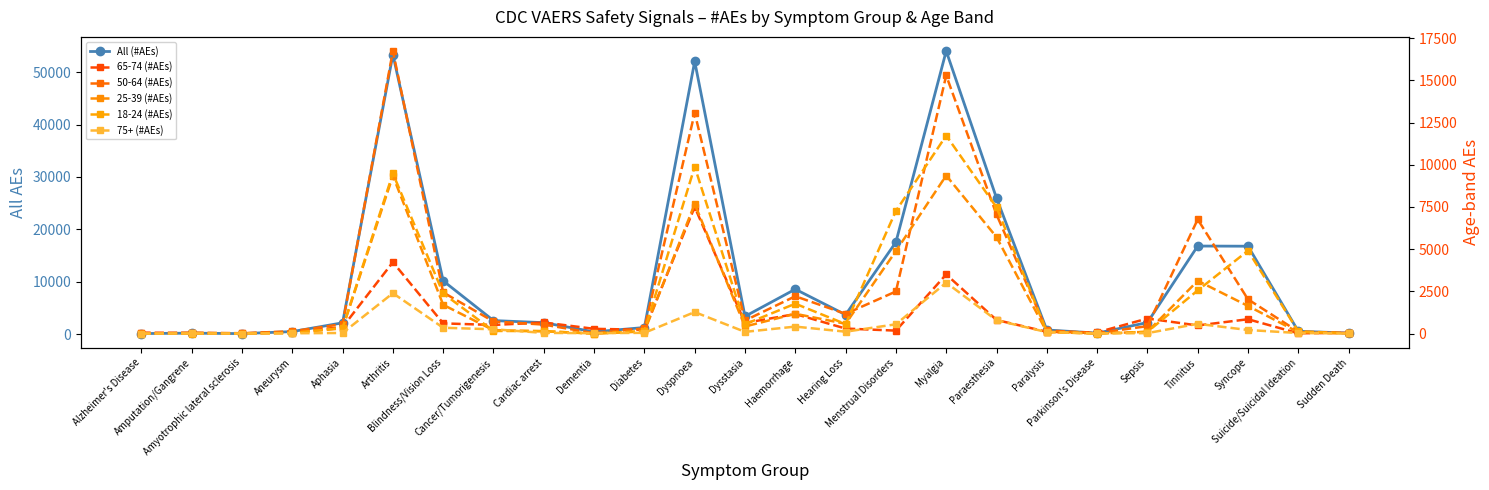

Reading left to right, what are all the values shown in this chart?

All (#AEs): Alzheimer's Disease=83	Amputation/Gangrene=162	Amyotrophic lateral sclerosis=72	Aneurysm=462	Aphasia=2136	Arthritis=53378	Blindness/Vision Loss=10146	Cancer/Tumorigenesis=2567	Cardiac arrest=2164	Dementia=403	Diabetes=1241	Dyspnoea=52076	Dysstasia=3370	Haemorrhage=8556	Hearing Loss=3677	Menstrual Disorders=17541	Myalgia=54051	Paraesthesia=25970	Paralysis=774	Parkinson's Disease=166	Sepsis=2188	Tinnitus=16801	Syncope=16769	Suicide/Suicidal Ideation=520	Sudden Death=173
65-74 (#AEs): Alzheimer's Disease=60	Amputation/Gangrene=33	Amyotrophic lateral sclerosis=11	Aneurysm=90	Aphasia=387	Arthritis=4230	Blindness/Vision Loss=606	Cancer/Tumorigenesis=513	Cardiac arrest=660	Dementia=284	Diabetes=228	Dyspnoea=7500	Dysstasia=631	Haemorrhage=1160	Hearing Loss=300	Menstrual Disorders=178	Myalgia=3504	Paraesthesia=808	Paralysis=107	Parkinson's Disease=74	Sepsis=894	Tinnitus=484	Syncope=852	Suicide/Suicidal Ideation=20	Sudden Death=44
50-64 (#AEs): Alzheimer's Disease=12	Amputation/Gangrene=57	Amyotrophic lateral sclerosis=24	Aneurysm=140	Aphasia=566	Arthritis=16736	Blindness/Vision Loss=2438	Cancer/Tumorigenesis=720	Cardiac arrest=535	Dementia=23	Diabetes=308	Dyspnoea=13075	Dysstasia=778	Haemorrhage=2214	Hearing Loss=1171	Menstrual Disorders=2496	Myalgia=15288	Paraesthesia=7056	Paralysis=190	Parkinson's Disease=27	Sepsis=443	Tinnitus=6765	Syncope=2029	Suicide/Suicidal Ideation=117	Sudden Death=44
25-39 (#AEs): Alzheimer's Disease=1	Amputation/Gangrene=13	Amyotrophic lateral sclerosis=6	Aneurysm=59	Aphasia=309	Arthritis=9346	Blindness/Vision Loss=1706	Cancer/Tumorigenesis=202	Cardiac arrest=141	Dementia=0	Diabetes=128	Dyspnoea=7679	Dysstasia=422	Haemorrhage=1176	Hearing Loss=582	Menstrual Disorders=4890	Myalgia=9363	Paraesthesia=5720	Paralysis=93	Parkinson's Disease=8	Sepsis=106	Tinnitus=3129	Syncope=1638	Suicide/Suicidal Ideation=83	Sudden Death=17
18-24 (#AEs): Alzheimer's Disease=0	Amputation/Gangrene=6	Amyotrophic lateral sclerosis=3	Aneurysm=28	Aphasia=341	Arthritis=9483	Blindness/Vision Loss=2377	Cancer/Tumorigenesis=158	Cardiac arrest=149	Dementia=5	Diabetes=155	Dyspnoea=9887	Dysstasia=557	Haemorrhage=1773	Hearing Loss=565	Menstrual Disorders=7266	Myalgia=11728	Paraesthesia=7482	Paralysis=111	Parkinson's Disease=3	Sepsis=105	Tinnitus=2560	Syncope=4910	Suicide/Suicidal Ideation=127	Sudden Death=11
75+ (#AEs): Alzheimer's Disease=4	Amputation/Gangrene=8	Amyotrophic lateral sclerosis=6	Aneurysm=21	Aphasia=38	Arthritis=2395	Blindness/Vision Loss=347	Cancer/Tumorigenesis=257	Cardiac arrest=43	Dementia=27	Diabetes=47	Dyspnoea=1276	Dysstasia=104	Haemorrhage=416	Hearing Loss=115	Menstrual Disorders=552	Myalgia=3018	Paraesthesia=793	Paralysis=89	Parkinson's Disease=9	Sepsis=29	Tinnitus=581	Syncope=215	Suicide/Suicidal Ideation=35	Sudden Death=9